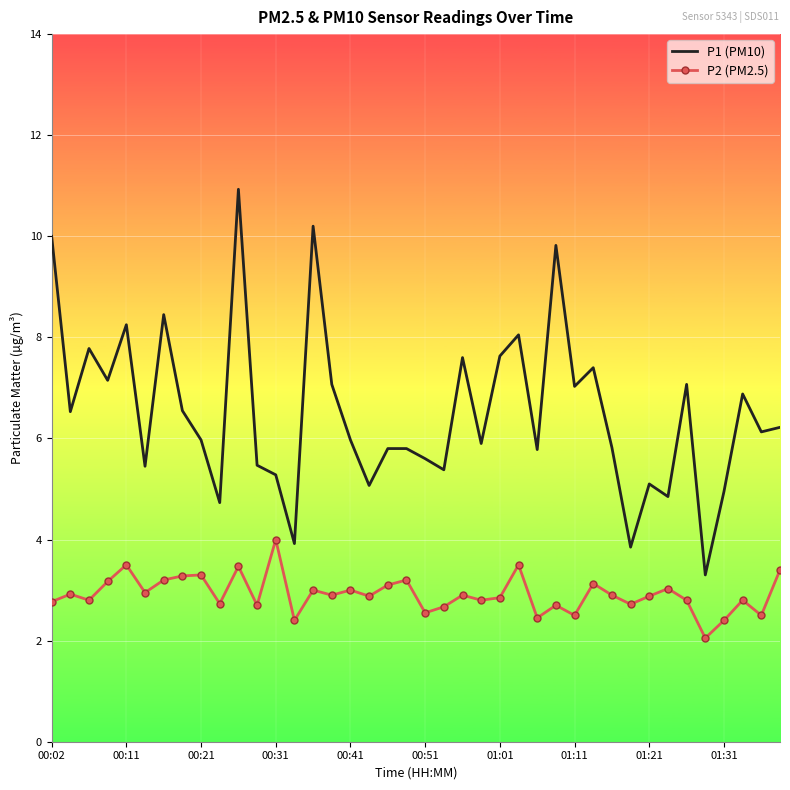

What is the difference between the maximum and minimum values in the P1 (PM10) series?

7.6